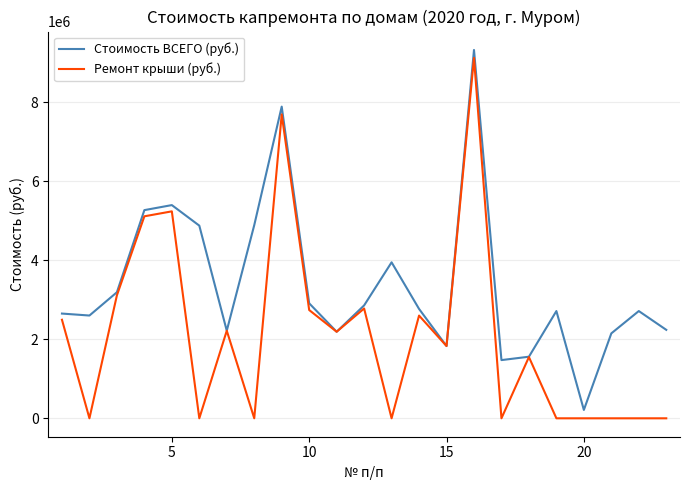

At how many categories does at least one series exceed 8199541?

1